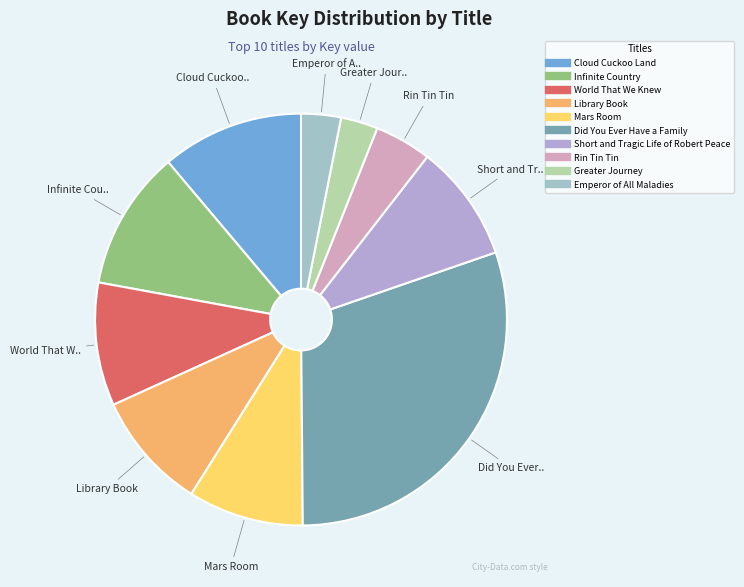

Count the number of slices in the pie.

10